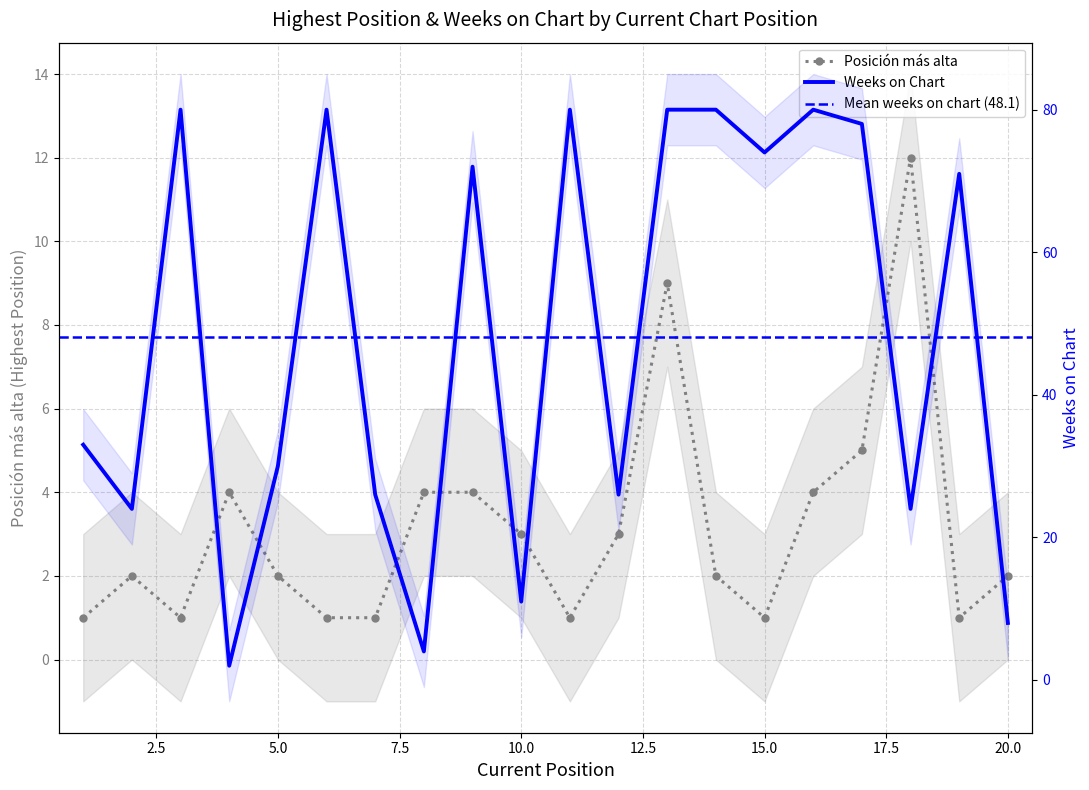

List the series in order of their peak value, highest first.

Weeks on Chart, Posición más alta